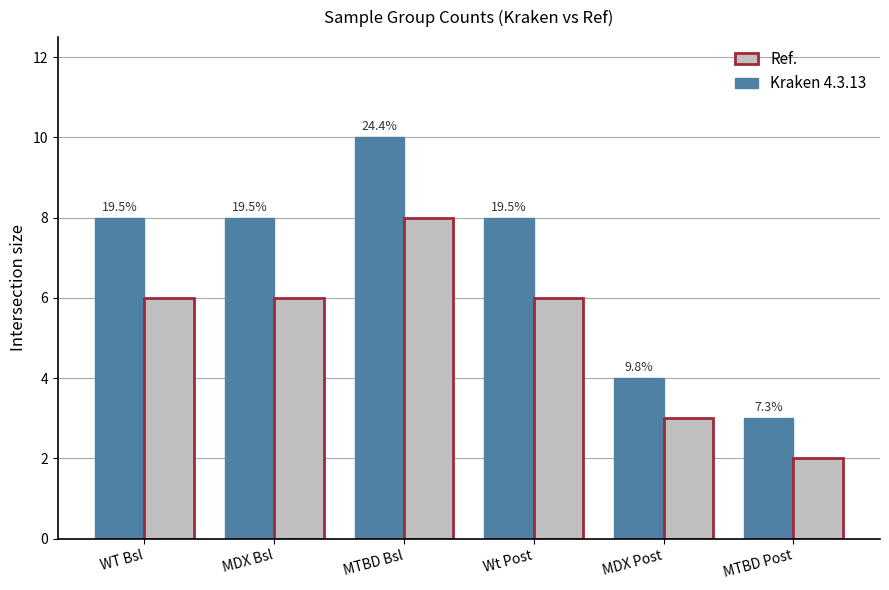

Are the bars grouped side by side (vs. stacked)?

Yes